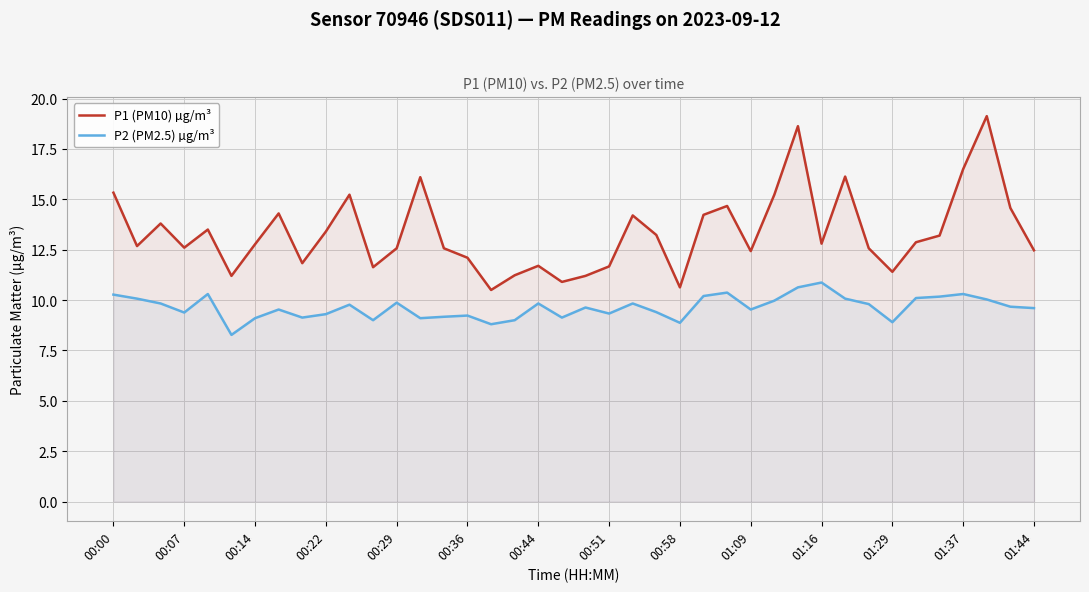

How many interior local peaks does the P2 (PM2.5) µg/m³ series have?

11